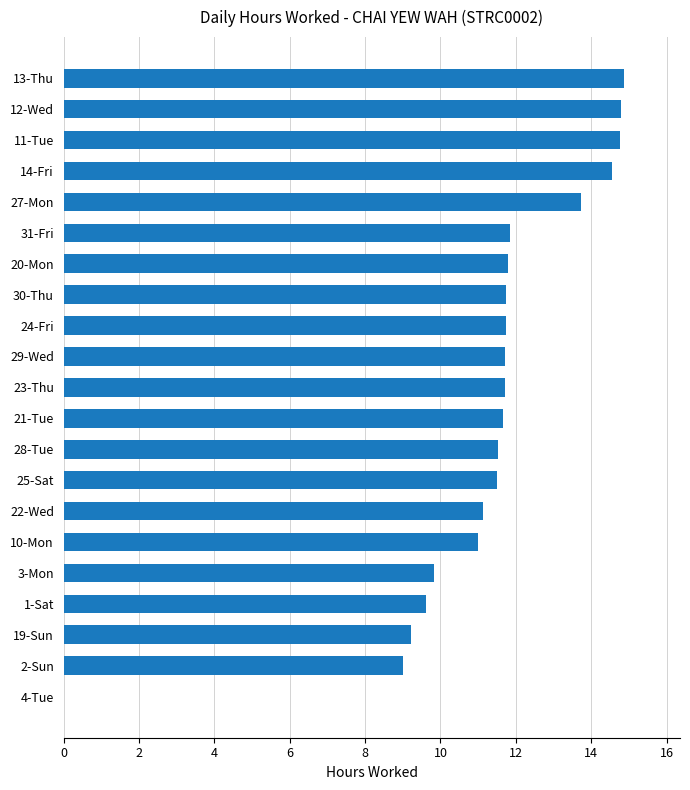

What is the sum of the values at 2-Sun and 10-Mon?

20.0